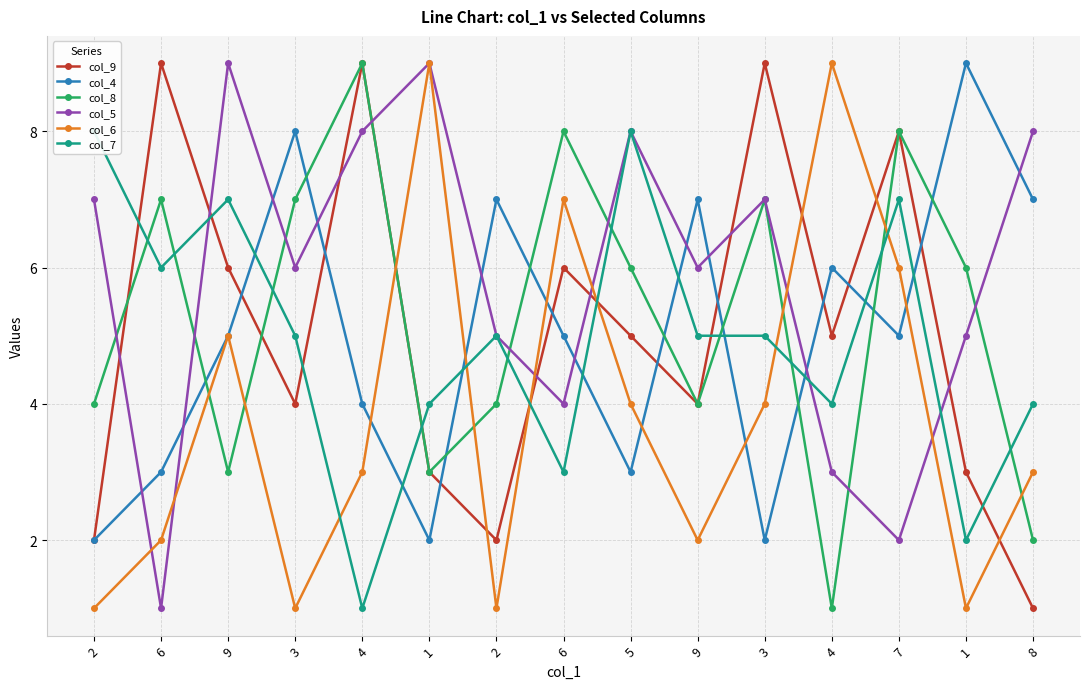

At which label does col_6 reach its minimum?

2